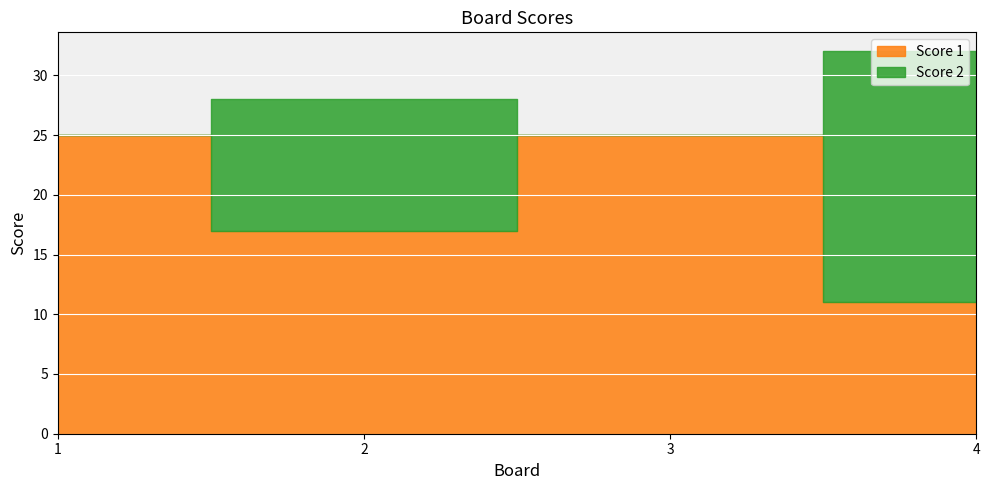

The value of Score 2 at 4 is 21. True or false?

True